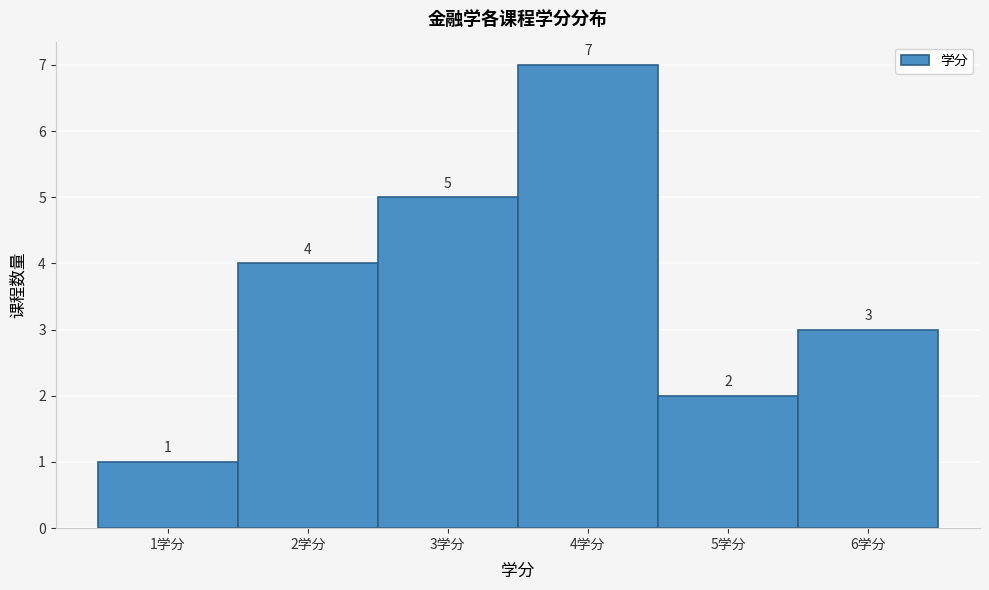

Which range on the x-axis has the tallest bar?

3.5 to 4.5